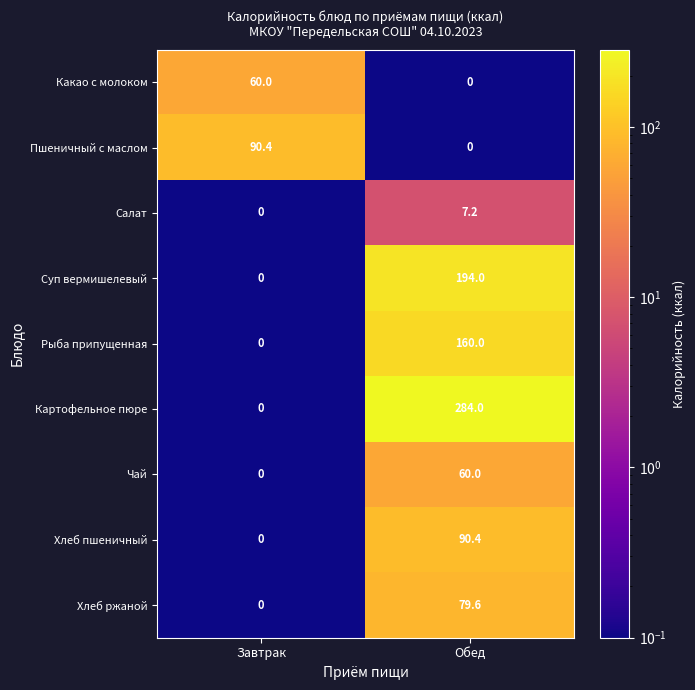

Is it true that Суп вермишелевый equals 72.6 at Завтрак?

False